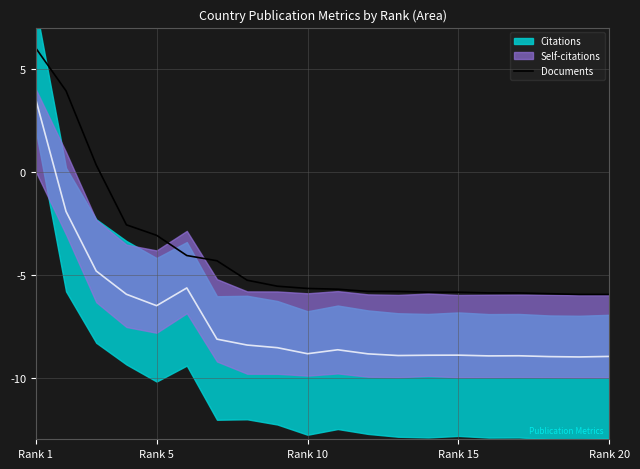

True or false: Documents has a value of -6.0 at Rank 20.

True